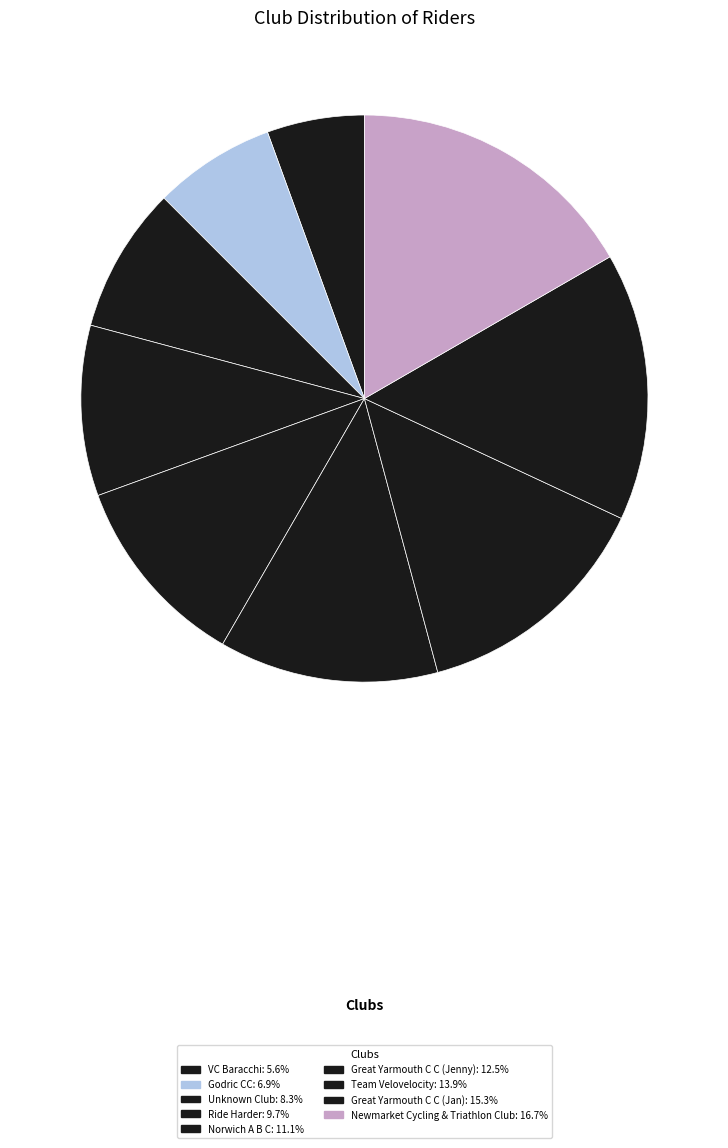

Does Great Yarmouth C C (Jenny) represent more than half of the total?

No